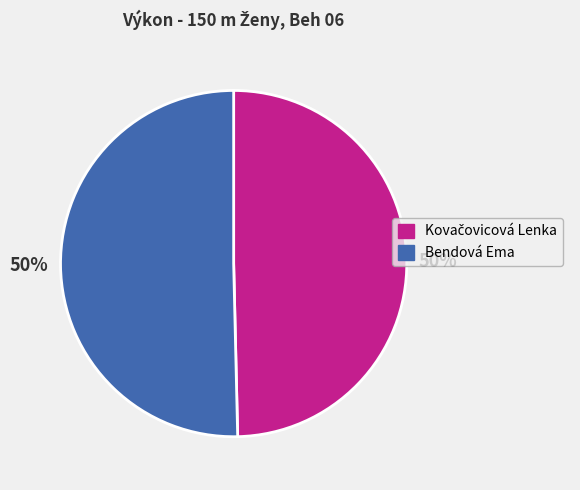

Count the number of slices in the pie.

2